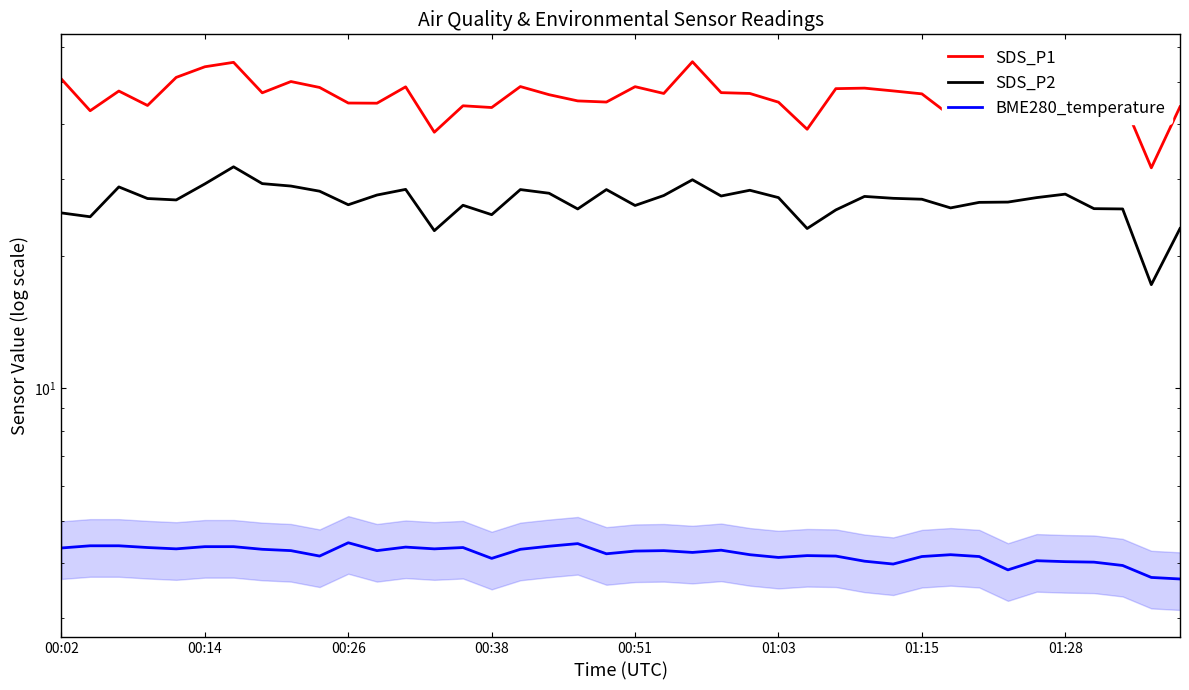

Reading right to left, extract all data points from this chart.

SDS_P1: 43.8	31.8	45.4	45.2	45.0	47.4	46.8	45.7	41.8	46.9	47.6	48.3	48.2	38.9	44.9	47.0	47.2	55.5	47.0	48.7	44.9	45.2	46.7	48.7	43.6	44.0	38.3	48.6	44.6	44.7	48.5	50.0	47.1	55.3	54.0	51.1	44.1	47.6	42.9	50.6
SDS_P2: 23.1	17.2	25.6	25.7	27.7	27.2	26.6	26.5	25.8	27.0	27.1	27.4	25.5	23.1	27.2	28.3	27.4	29.9	27.5	26.1	28.4	25.6	27.8	28.4	24.9	26.1	22.9	28.4	27.6	26.2	28.1	28.9	29.3	32.0	29.2	26.9	27.1	28.8	24.6	25.1
BME280_temperature: 3.7	3.7	4.0	4.0	4.0	4.0	3.9	4.1	4.2	4.1	4.0	4.0	4.2	4.2	4.1	4.2	4.3	4.2	4.3	4.3	4.2	4.4	4.4	4.3	4.1	4.3	4.3	4.3	4.3	4.5	4.2	4.3	4.3	4.4	4.4	4.3	4.3	4.4	4.4	4.3